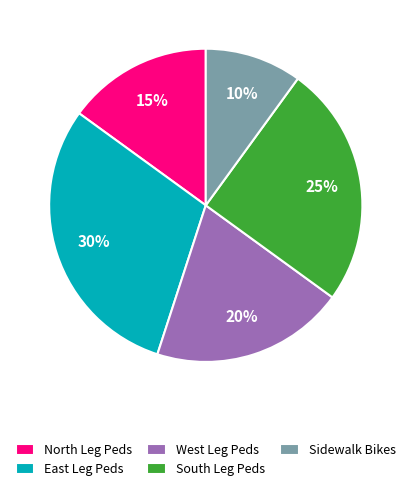

Is it true that East Leg Peds is 37% of the pie?

False